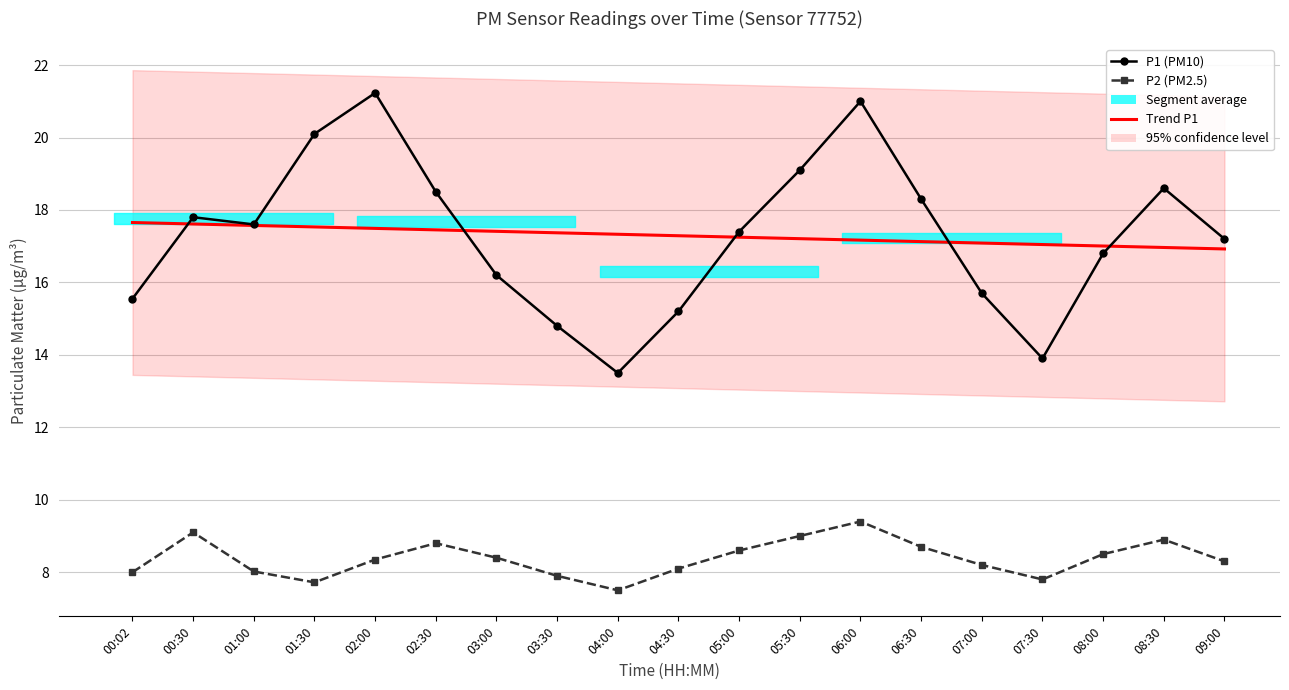

Which series ends up on top after the final intersection of P1 (PM10) and Trend P1?

P1 (PM10)